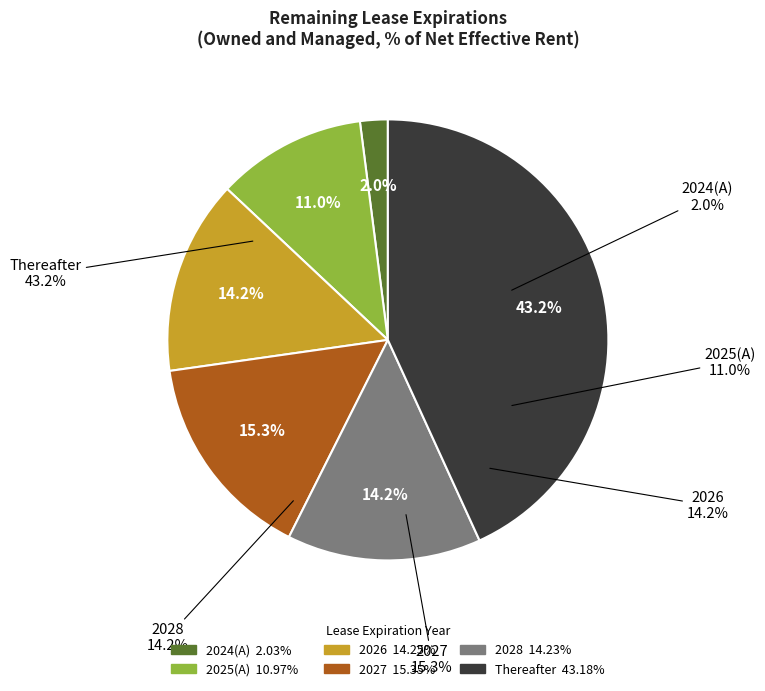

How many segments does this pie chart have?

6